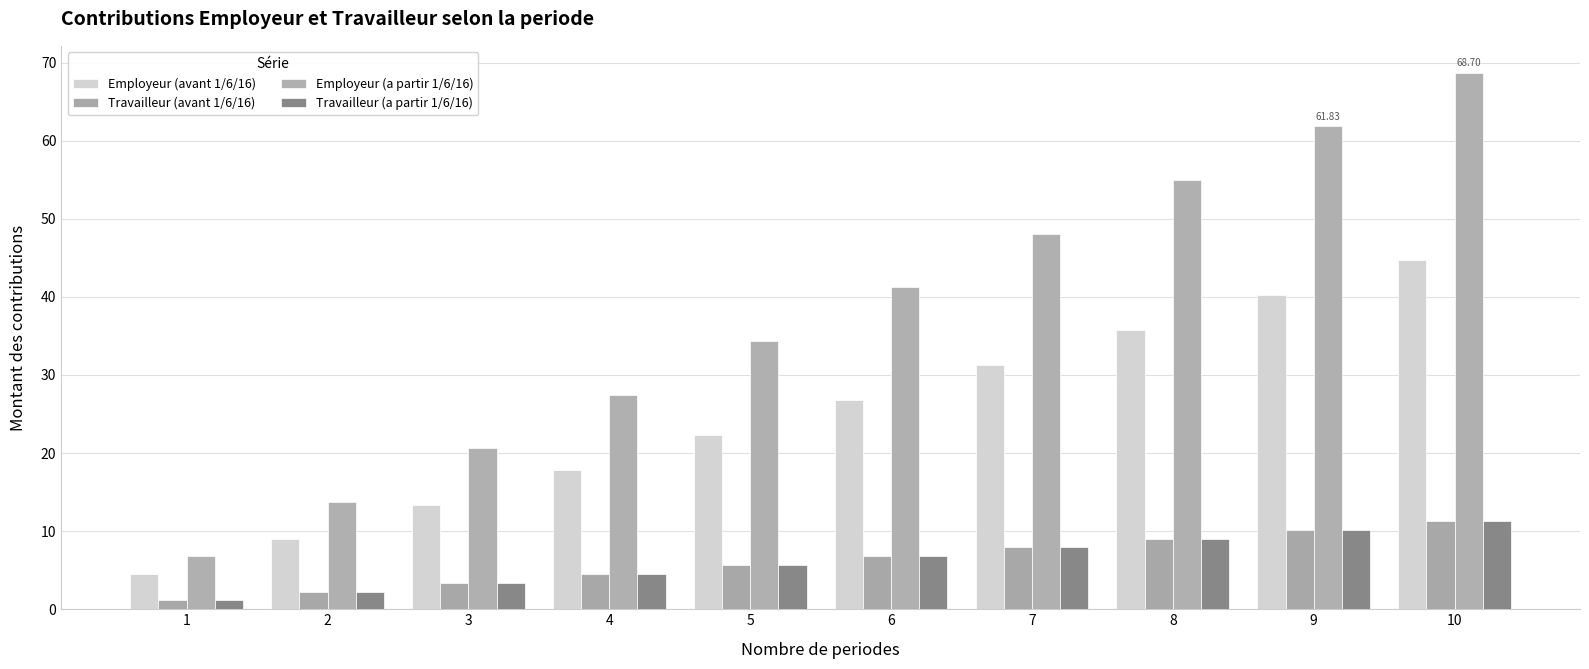

How many bars are there in total?

40